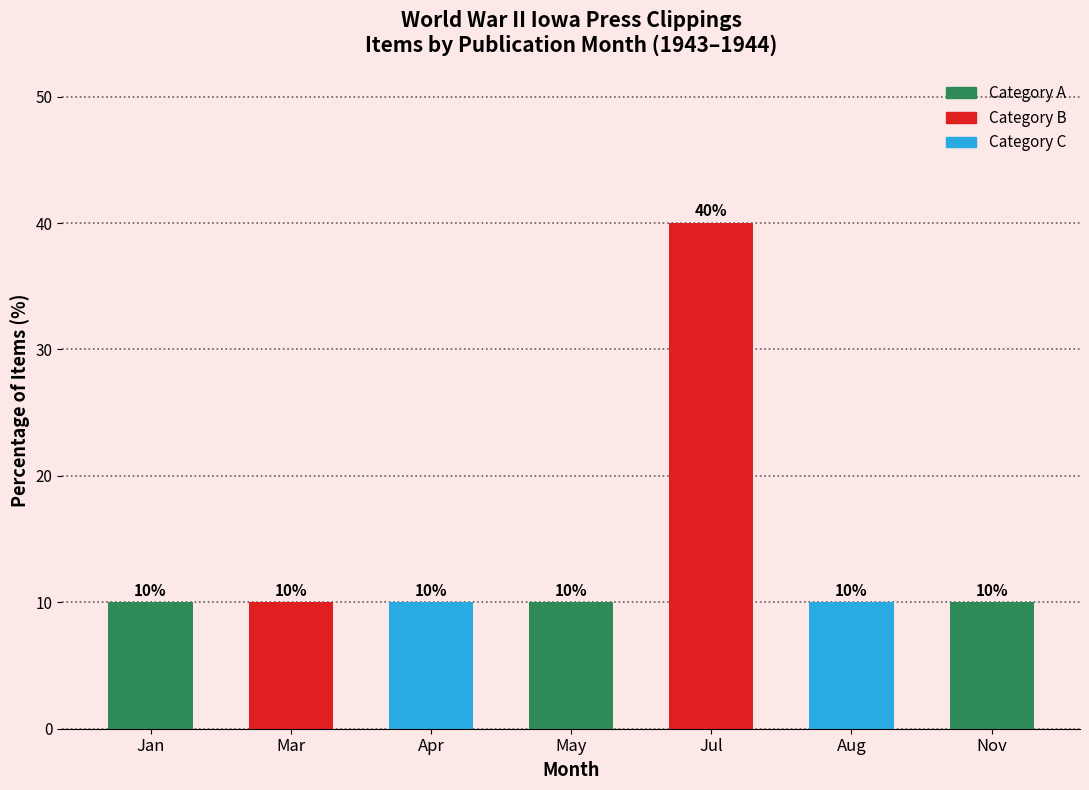

What is the ratio of the value at Jan to the value at Apr?

1.0